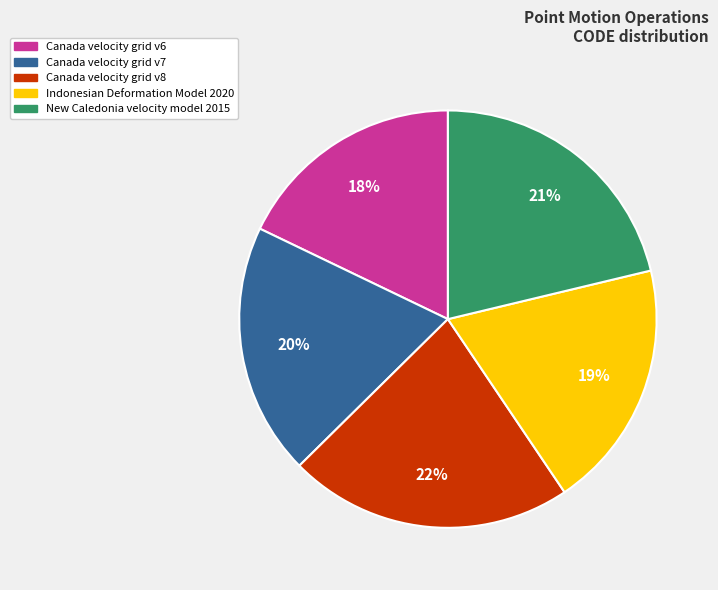

Is there a majority slice in this chart?

No